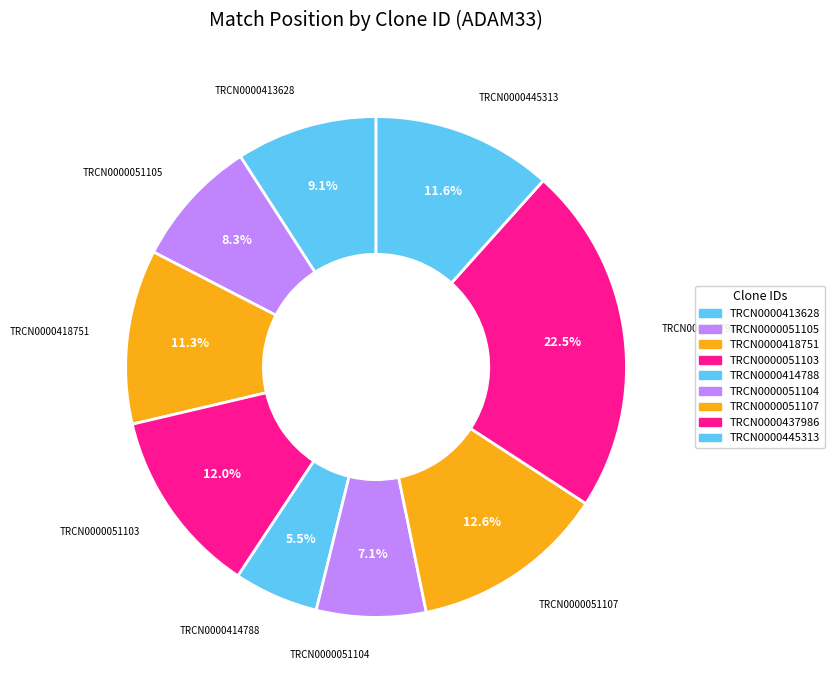

Is TRCN0000418751 the majority of the pie?

No